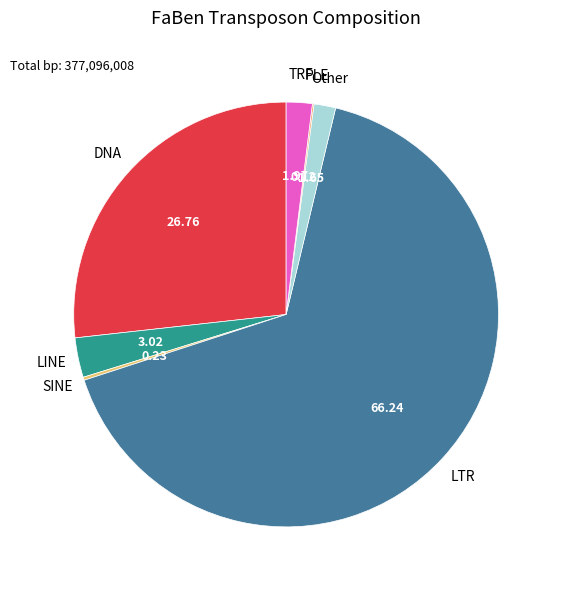

What is the largest slice in the pie chart?

LTR